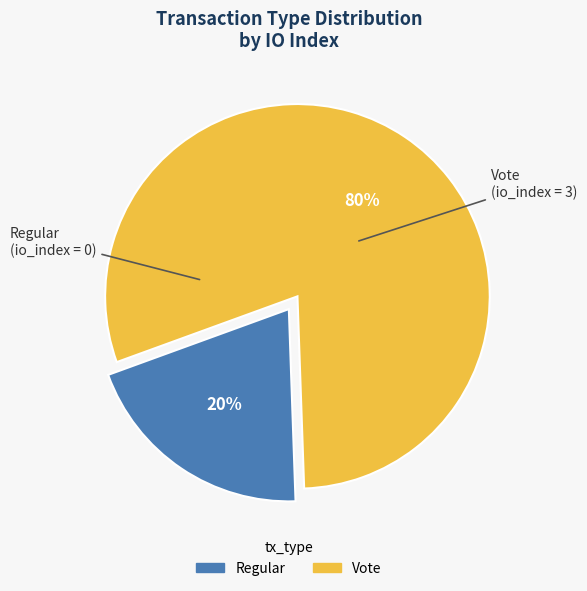

The Regular slice represents 1% of the pie. True or false?

False